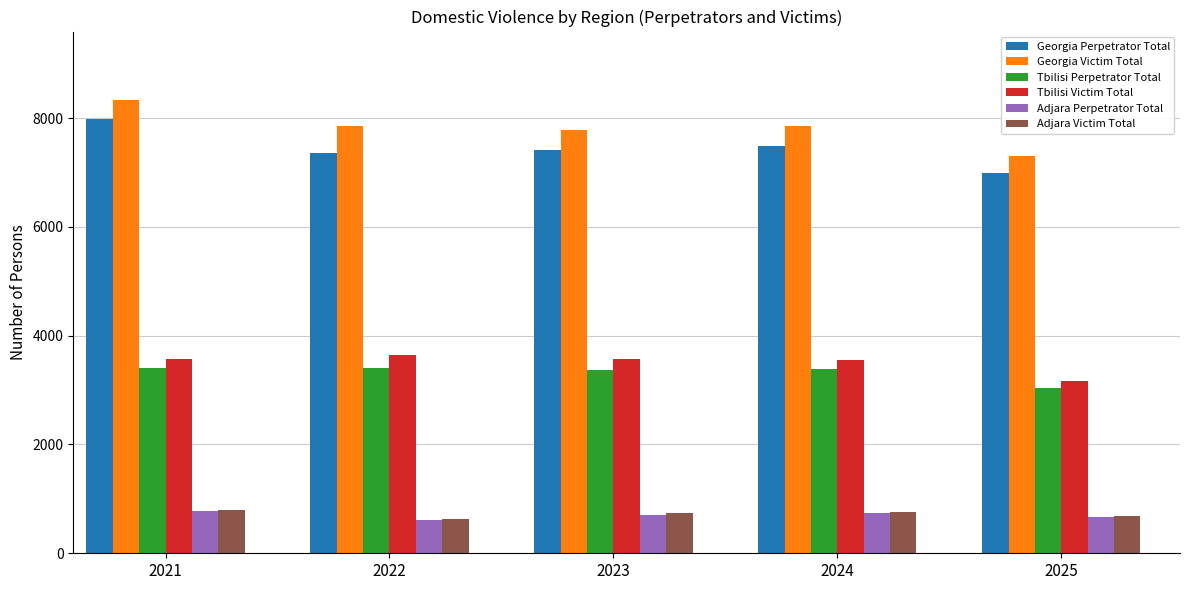

The Georgia Perpetrator Total series shows 2059 at 2025. True or false?

False